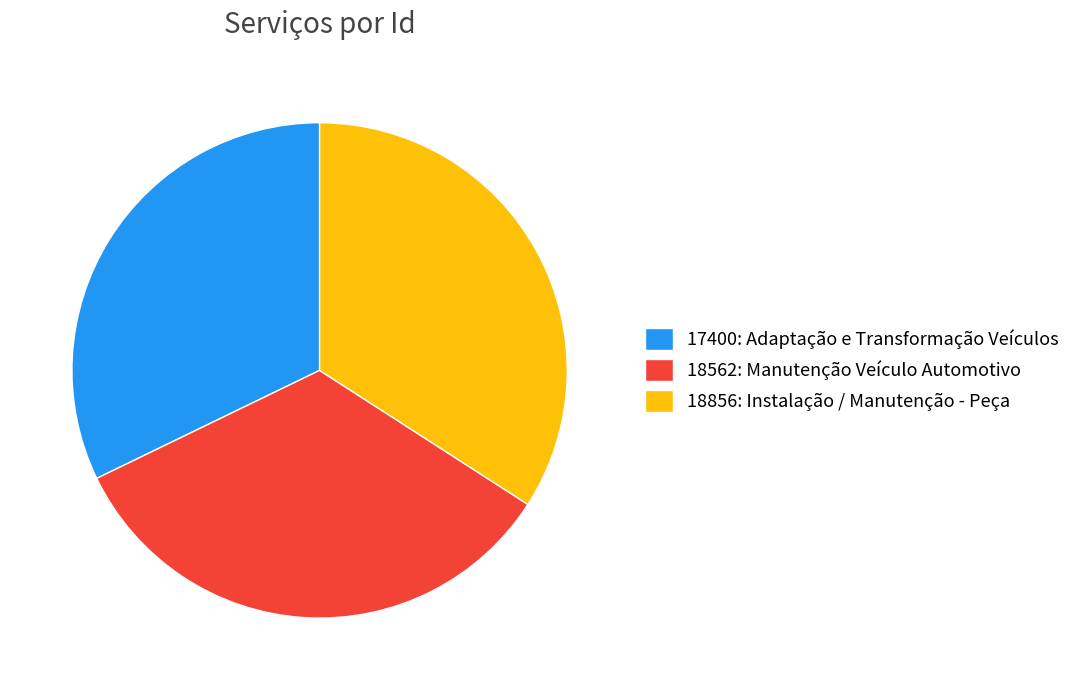

True or false: 18562: Manutenção Veículo Automotivo accounts for 46% of the total.

False